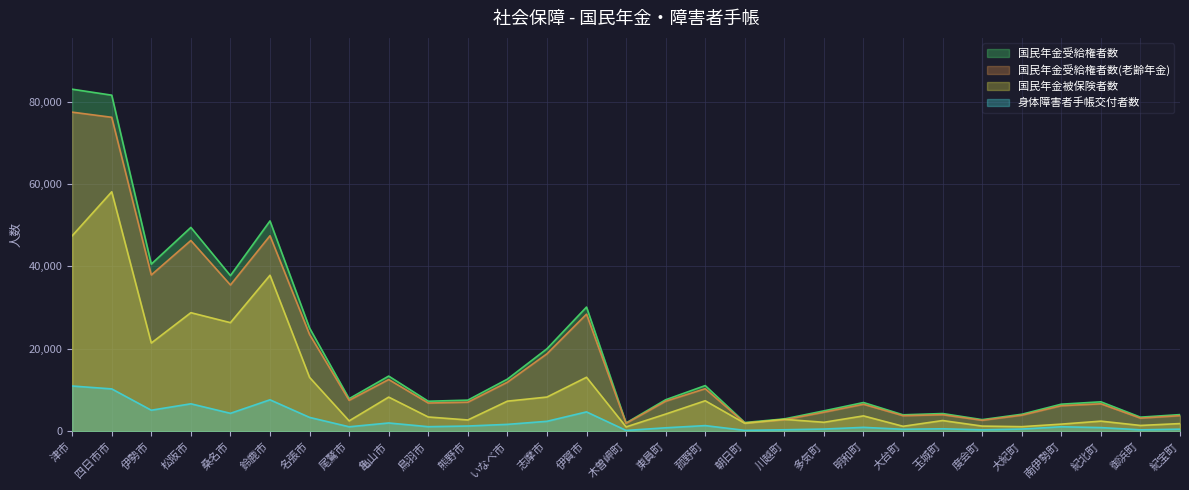

The 国民年金被保険者数 series shows 1881 at 紀宝町. True or false?

True